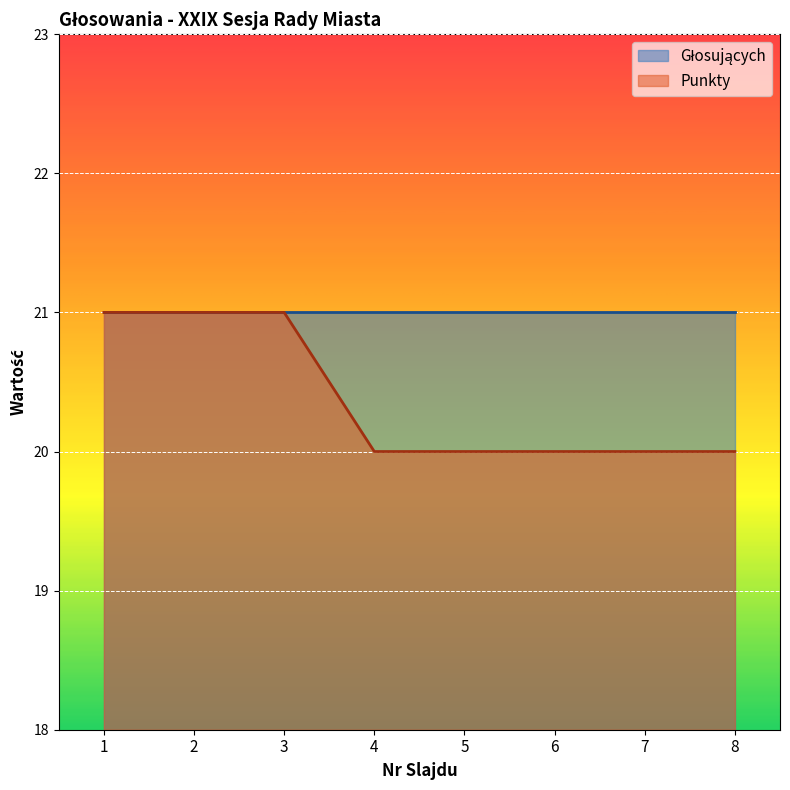

Reading left to right, what are all the values shown in this chart?

1=21	2=21	3=21	4=20	5=20	6=20	7=20	8=20